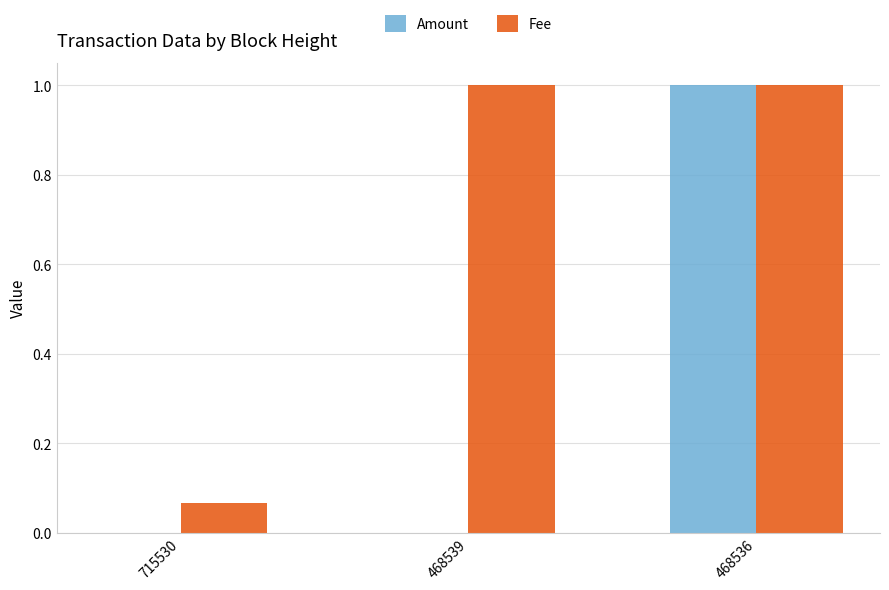

Are the bars grouped side by side (vs. stacked)?

Yes